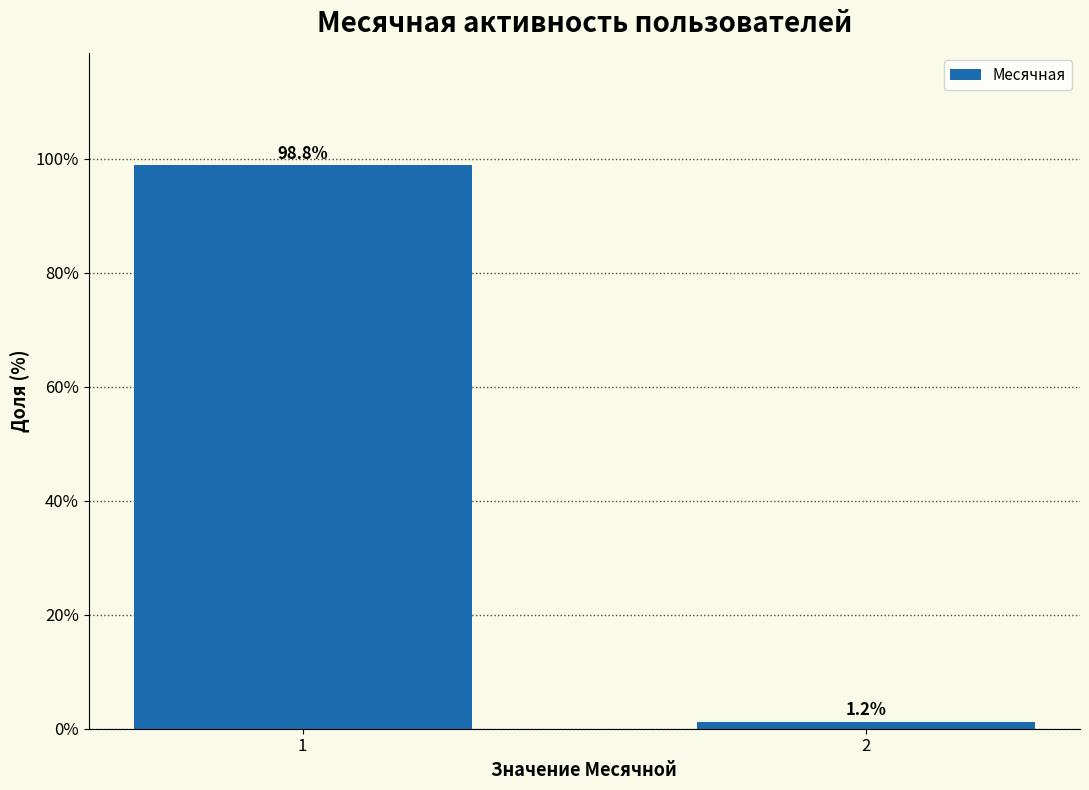

Reading left to right, list all the values displayed in this chart.

98.8	1.2